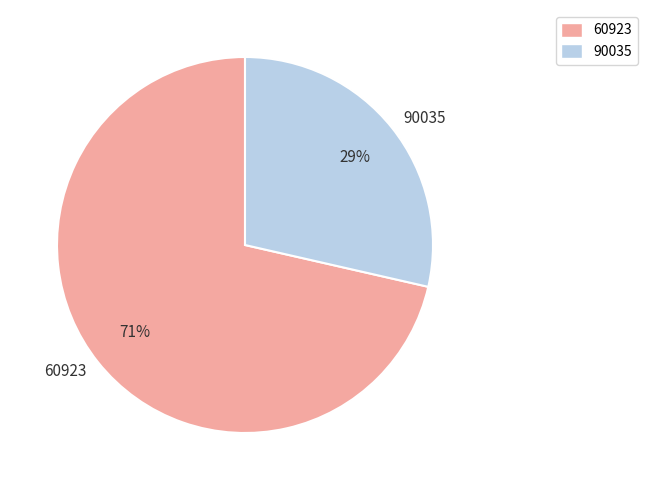

To the nearest percent, what is the combined percentage of 90035 and 60923?

100%